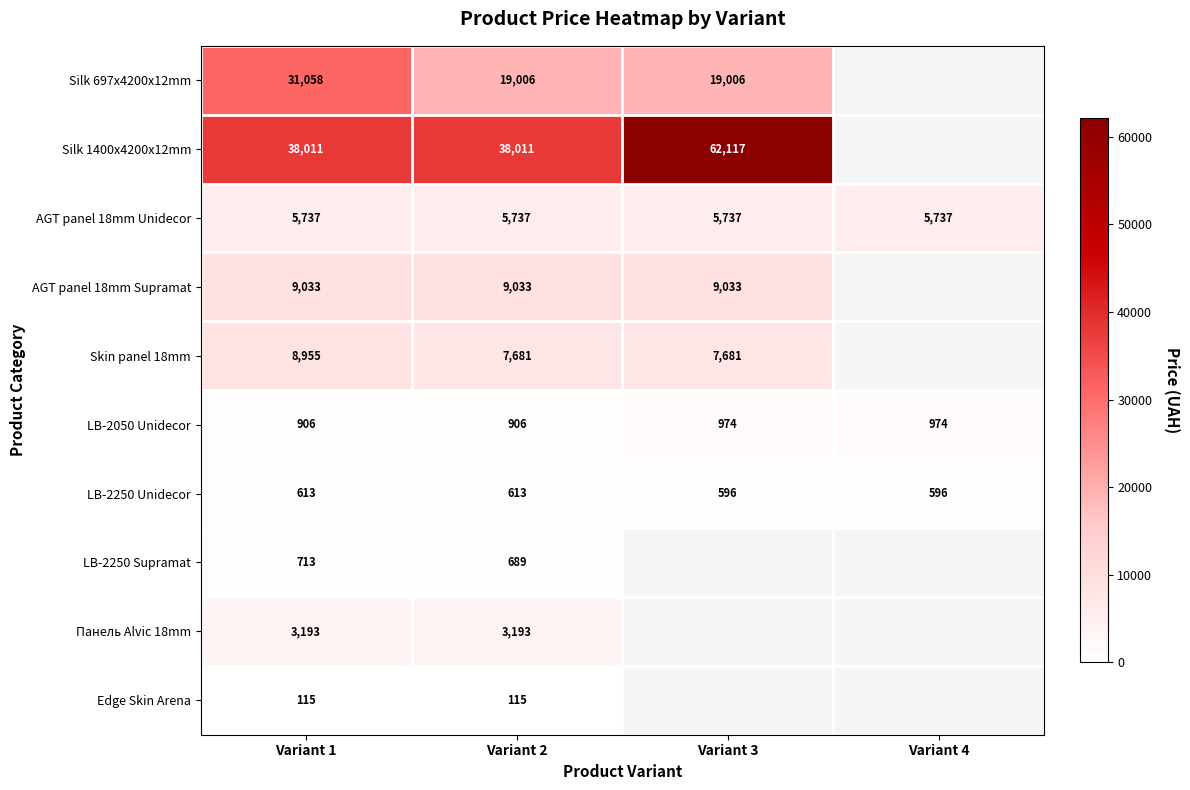

Is the value of Silk 1400x4200x12mm at Variant 3 greater than the value of AGT panel 18mm Unidecor at Variant 4?

Yes